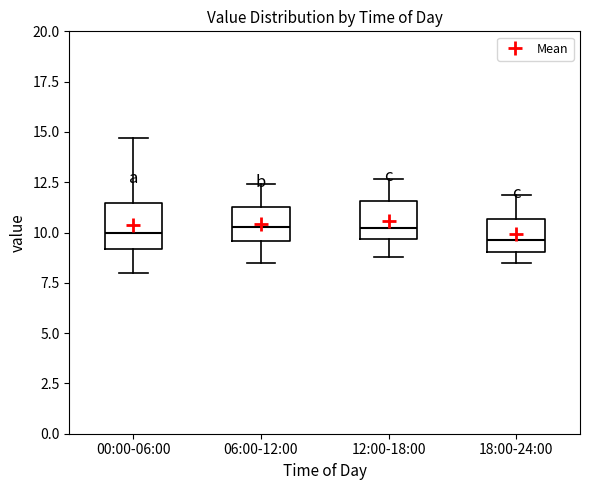

Reading left to right, read every box against the y-axis: the position of its median line, the range the box covers, and the ends of its whiskers. The values are not printed on the chart, so give them approximately, as read against the axis.

00:00-06:00: median 10.0, box 9.0 to 11.5, whiskers 8.0 to 14.5
06:00-12:00: median 10.5, box 9.5 to 11.5, whiskers 8.5 to 12.5
12:00-18:00: median 10.0, box 9.5 to 11.5, whiskers 9.0 to 12.5
18:00-24:00: median 9.5, box 9.0 to 10.5, whiskers 8.5 to 12.0